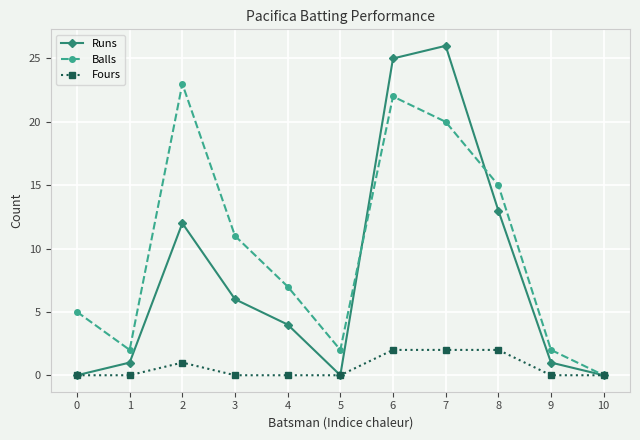

Where is the first local maximum for Balls?

2